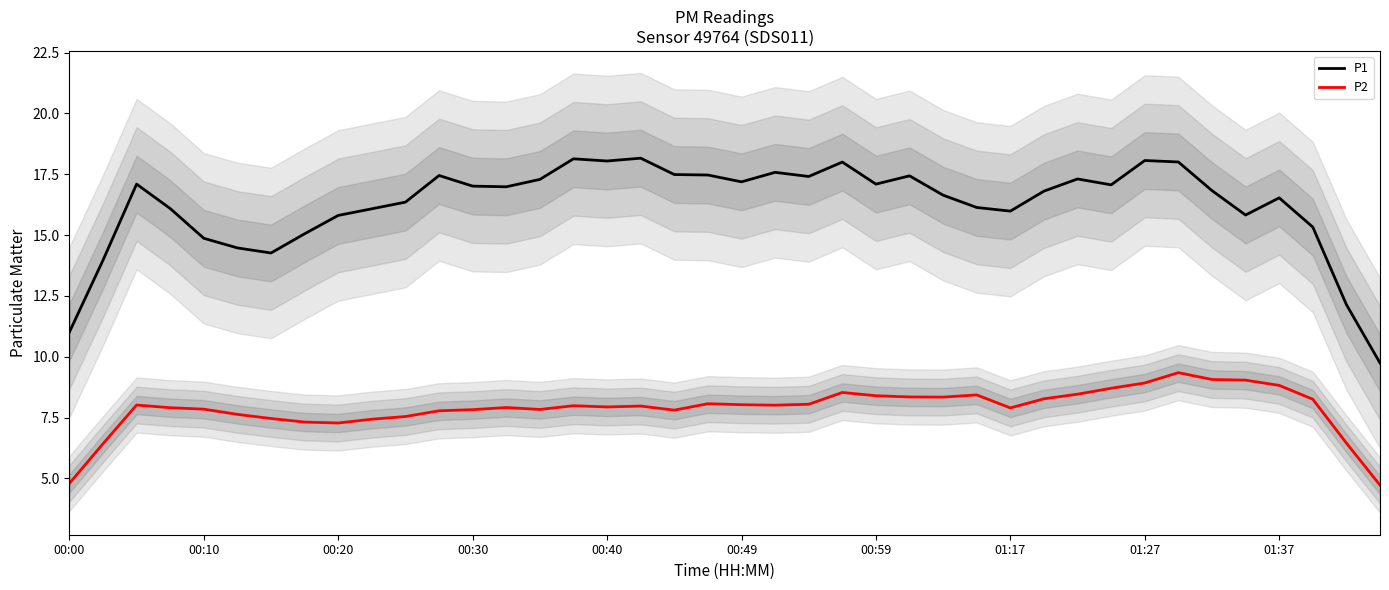

Which series has the largest total across all categories?

P1